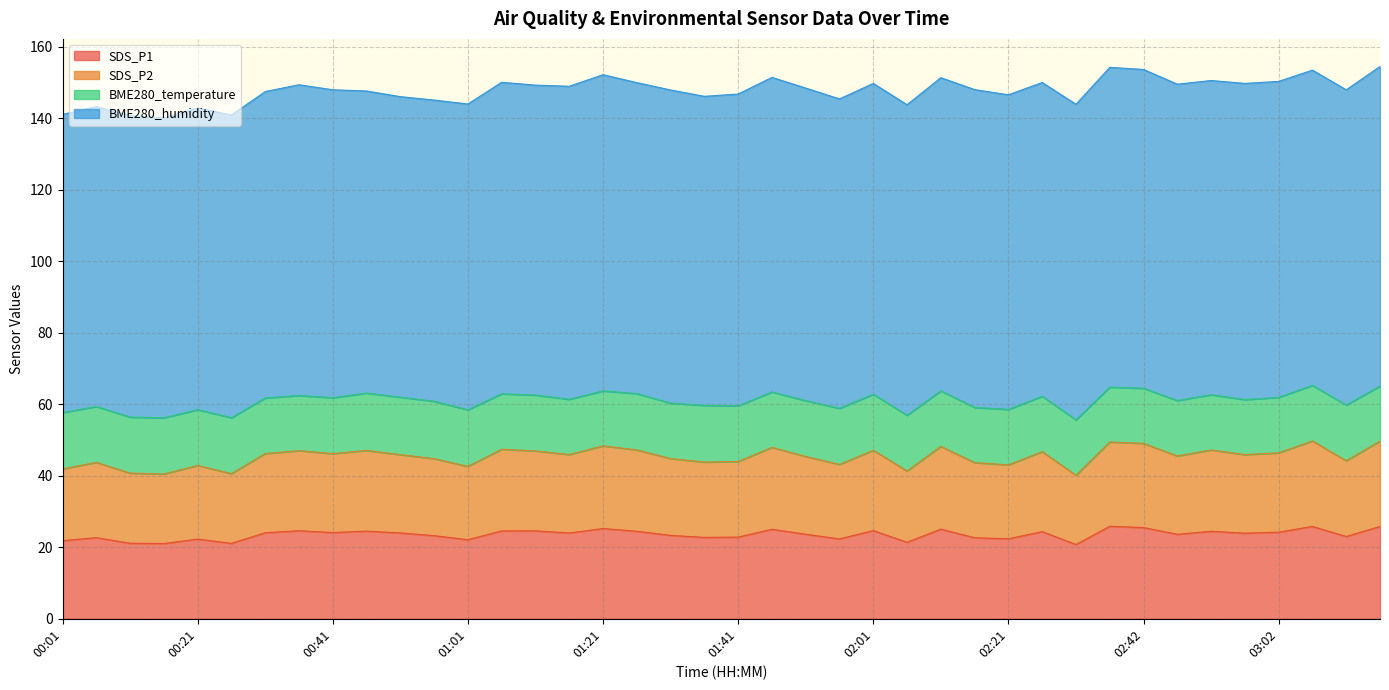

How many values in the SDS_P1 series exceed 24?

19